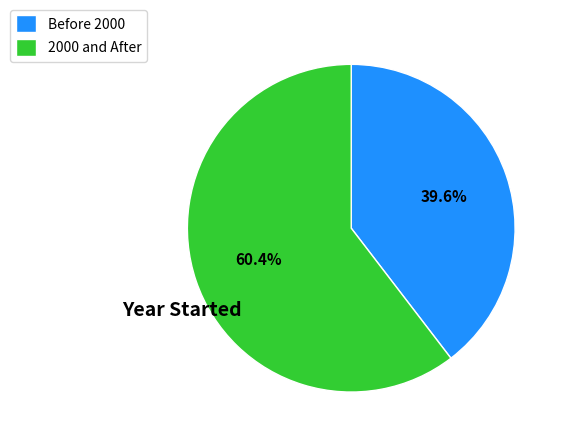

Which category has the smallest portion of the pie?

Before 2000